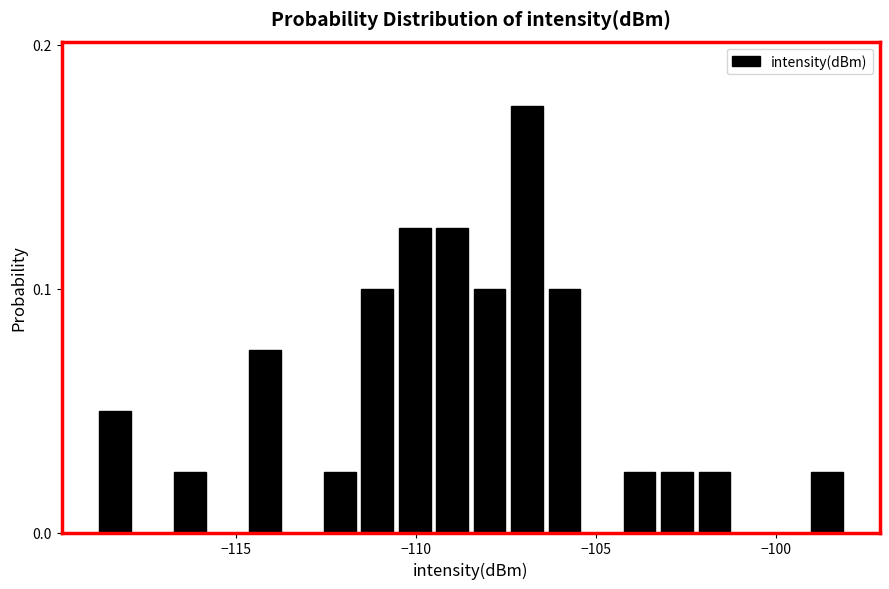

Around what value on the x-axis is the tallest bar? Give the approximate position of its centre, as read against the axis.

-107.0